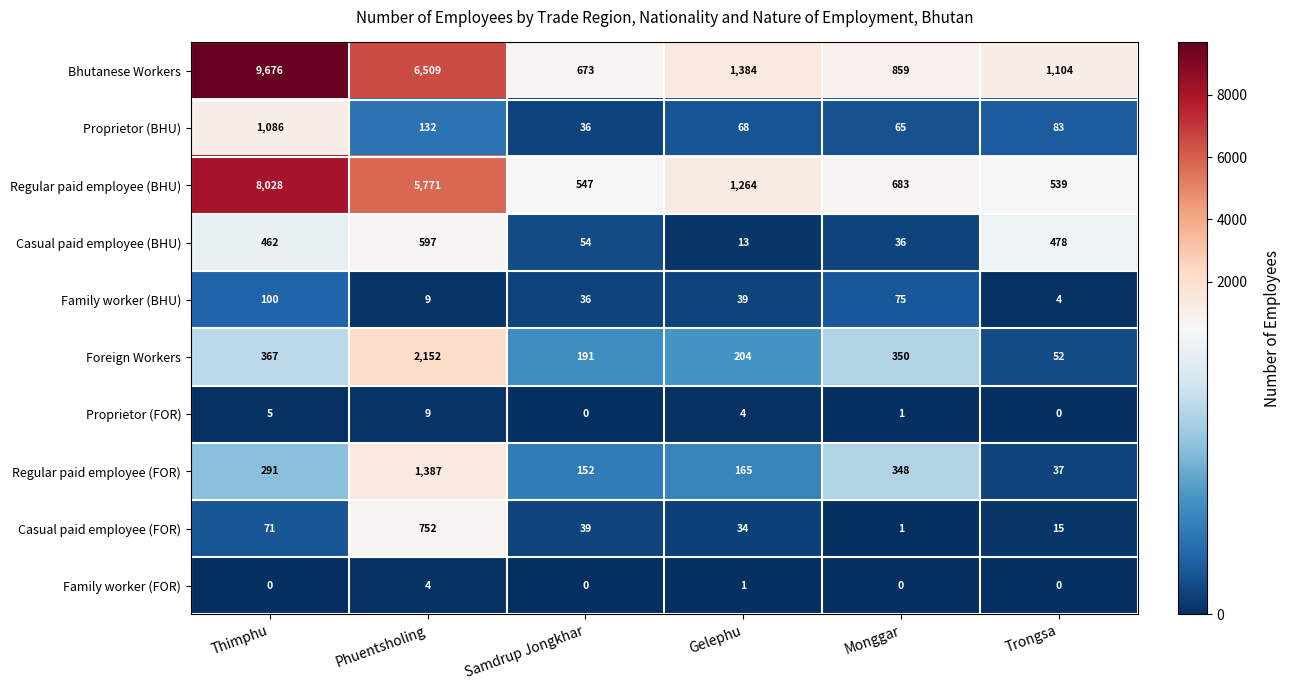

Where does the Family worker (BHU) series first go above 39?

Thimphu